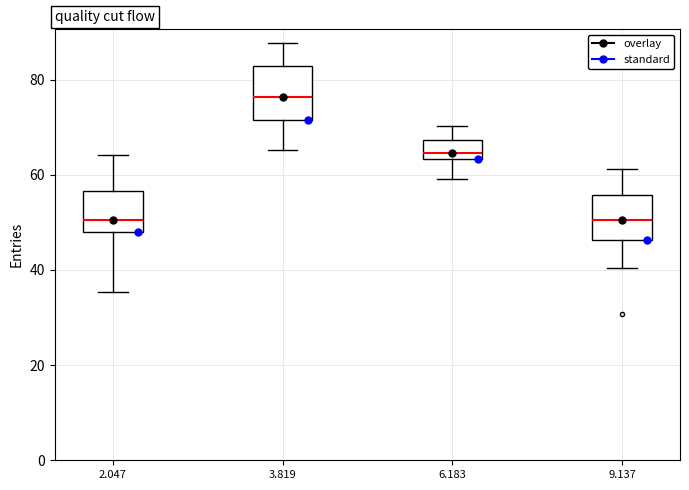

Where is the upper edge of the box at x = 9.137 on the y-axis? The values are not printed on the chart, so give them approximately, as read against the axis.

56